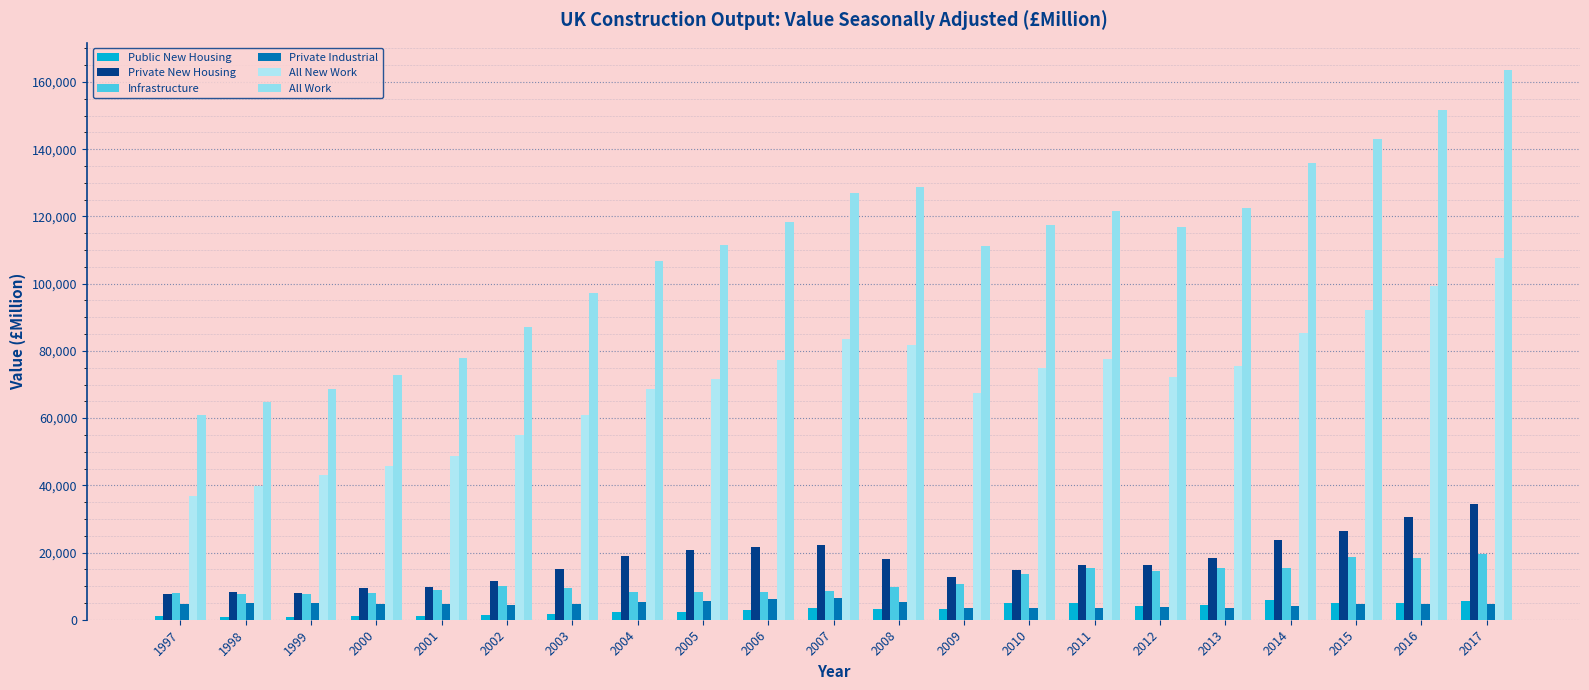

Is the value of All New Work at 2008 greater than the value of Infrastructure at 2015?

Yes